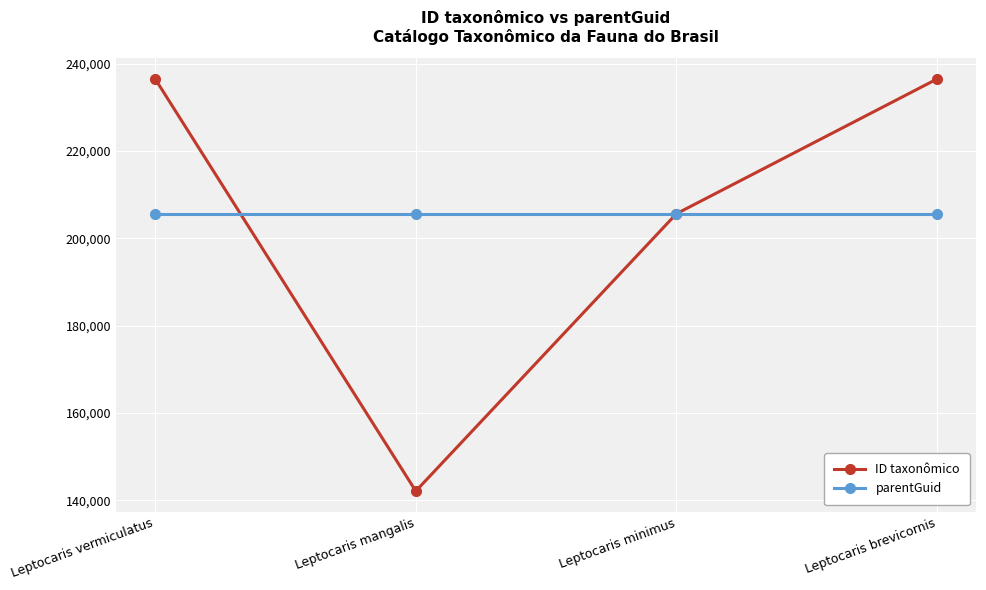

Where do parentGuid and ID taxonômico first cross each other?

Leptocaris vermiculatus and Leptocaris mangalis